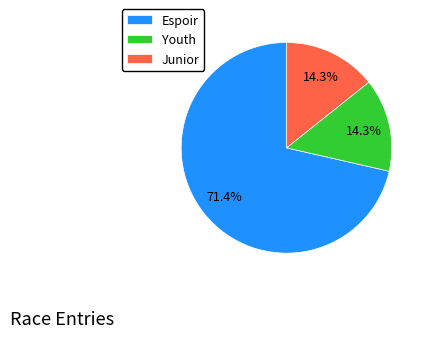

How many slices are in this pie chart?

3